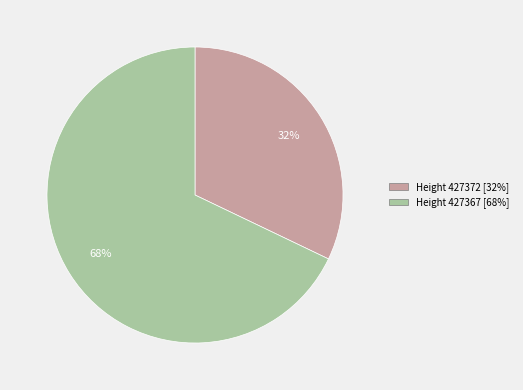

To the nearest percent, what is the difference between the Height 427367 and Height 427372 slice percentages?

36%